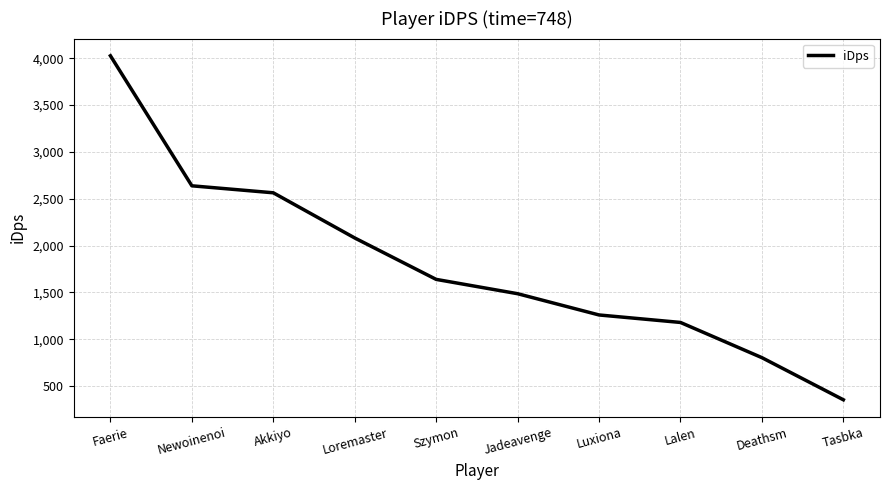

List the labels in order of value, smallest first.

Tasbka, Deathsm, Lalen, Luxiona, Jadeavenge, Szymon, Loremaster, Akkiyo, Newoinenoi, Faerie